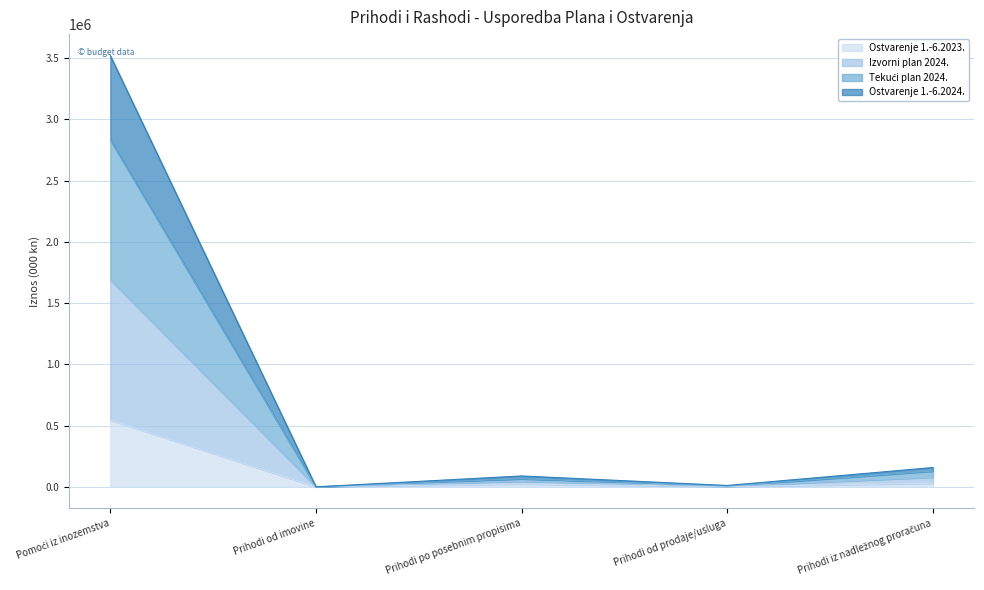

True or false: Tekući plan 2024. and Ostvarenje 1.-6.2023. cross at least once.

False